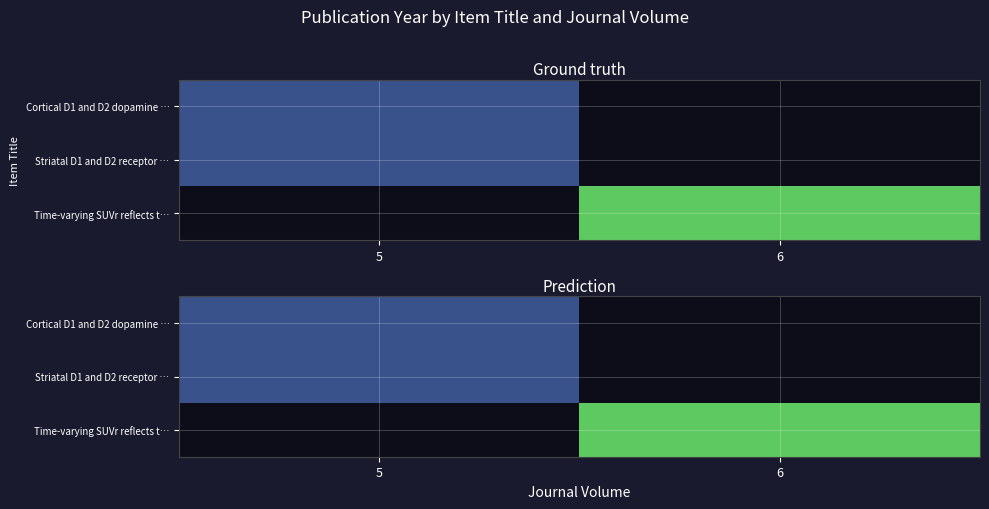

List the labels in order of Time-varying SUVr reflects t… value, smallest first.

5, 6